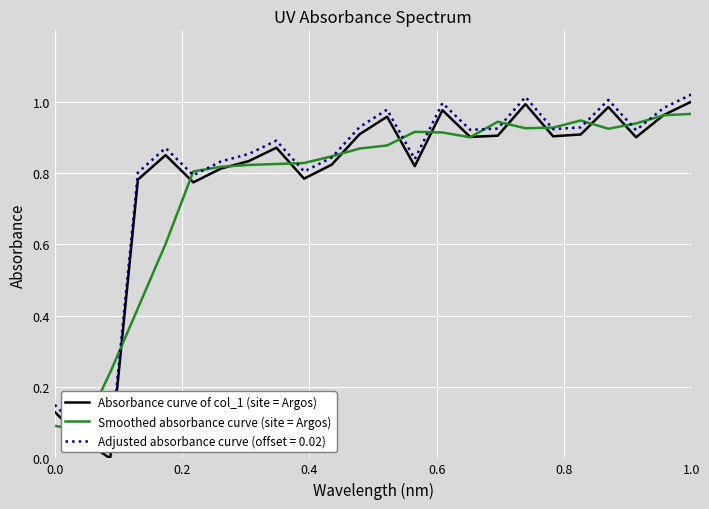

True or false: Absorbance curve of col_1 (site = Argos) has a value of 0.2 at 0.0.

False